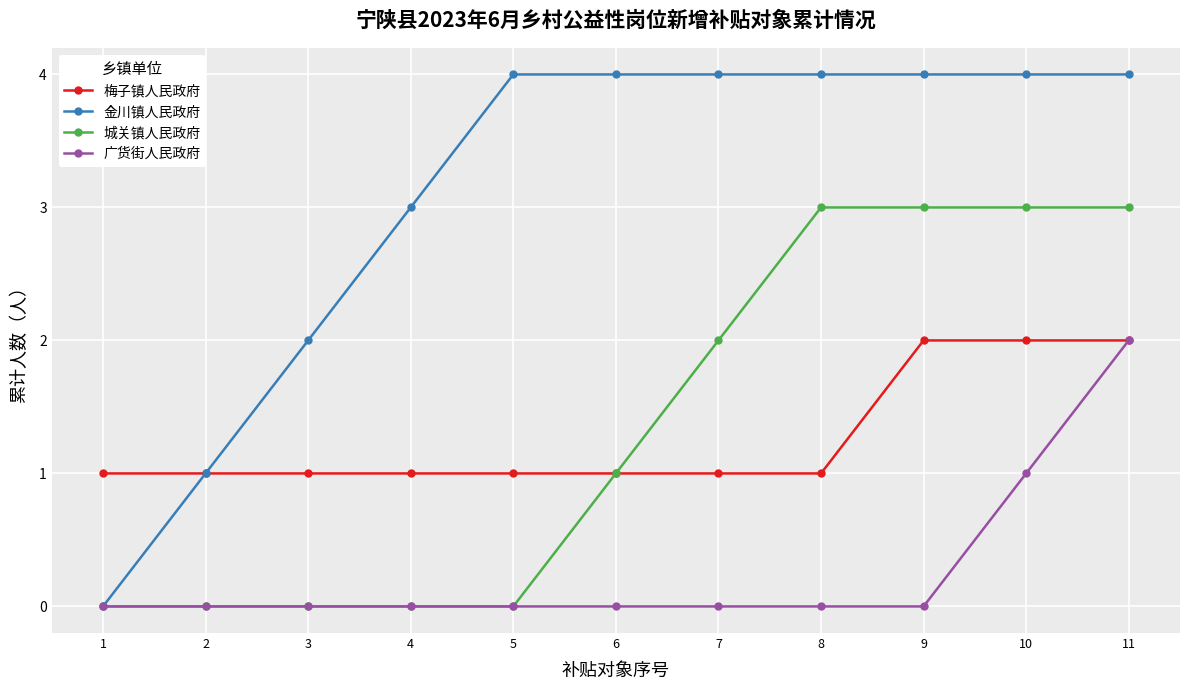

What is the greatest value displayed?

4